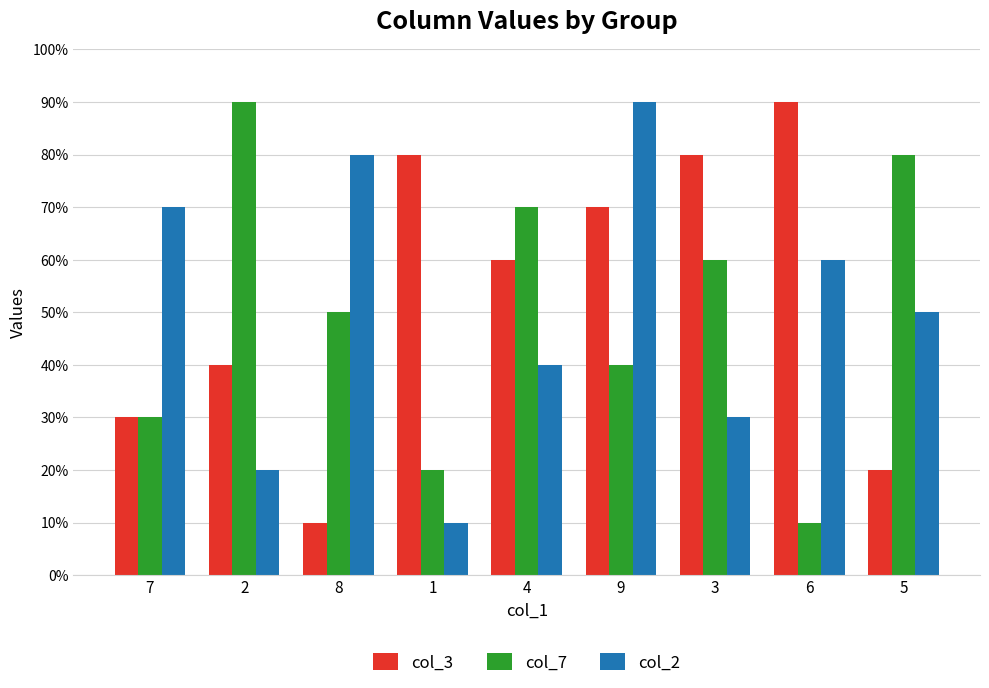

Which series changed the most between 1 and 3?

col_7